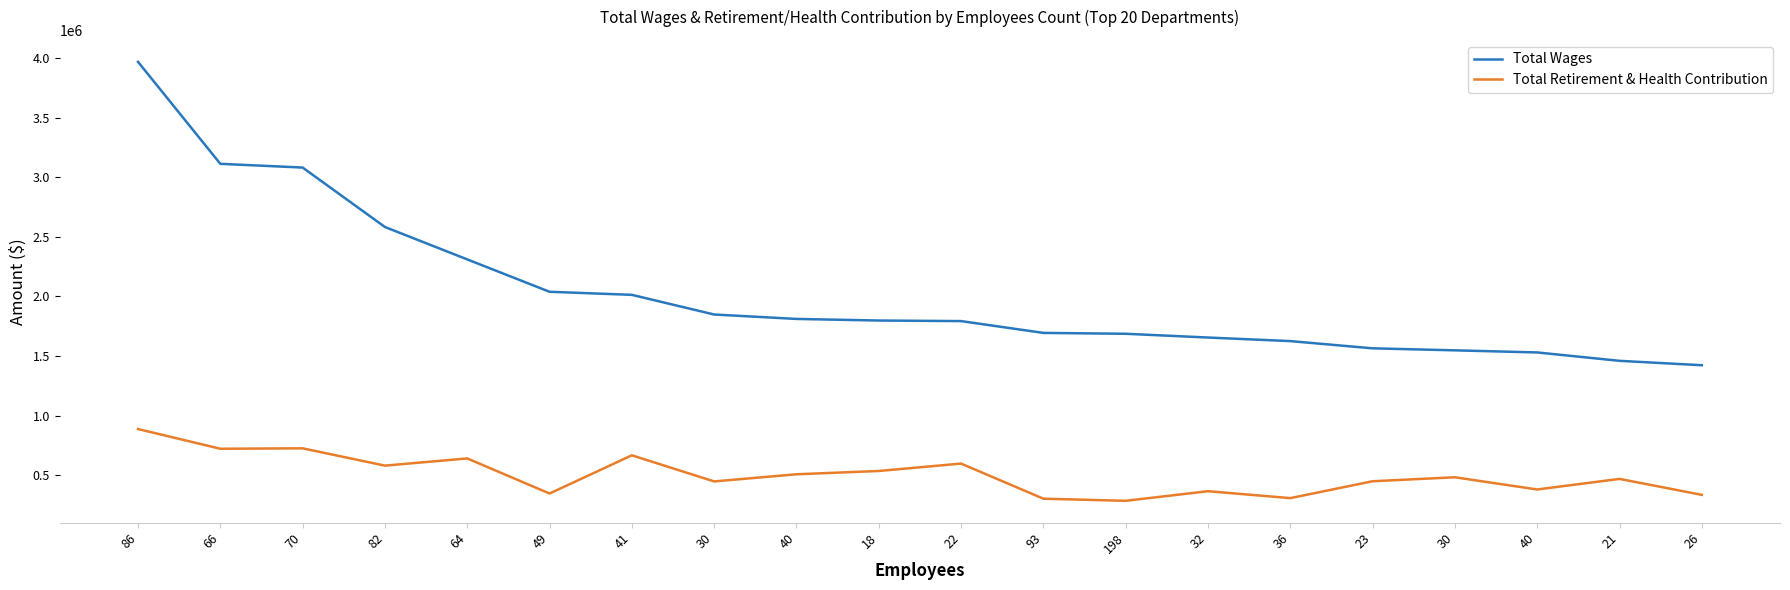

Rank the categories by Total Wages value from lowest to highest.

26, 21, 40, 30, 23, 36, 32, 198, 93, 22, 18, 40, 30, 41, 49, 64, 82, 70, 66, 86